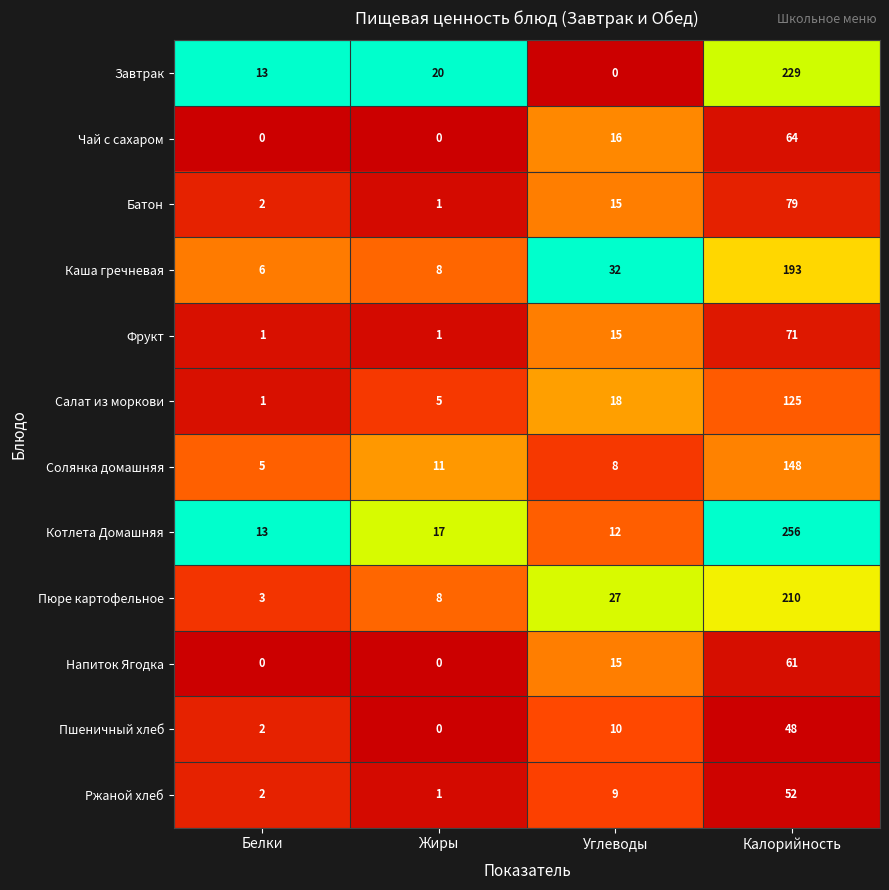

Where is Батон nearest to the value 40?

Углеводы